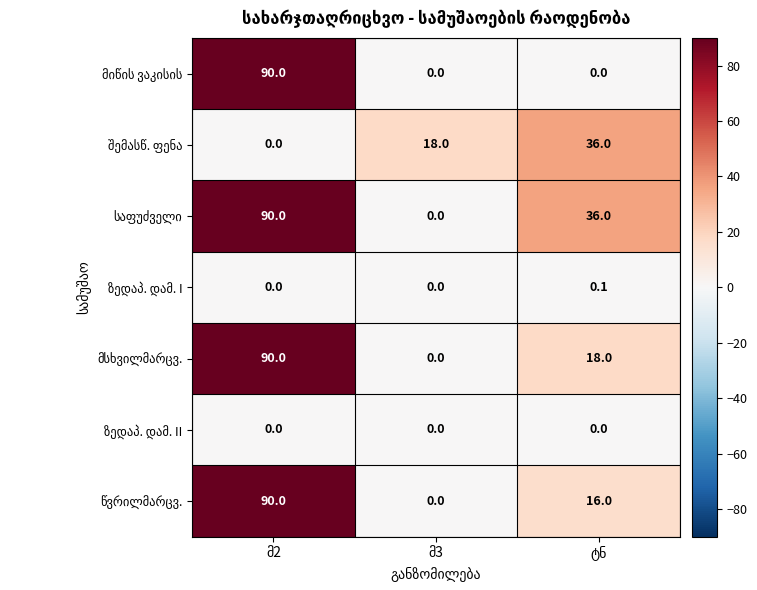

What is the greatest value displayed?

90.0